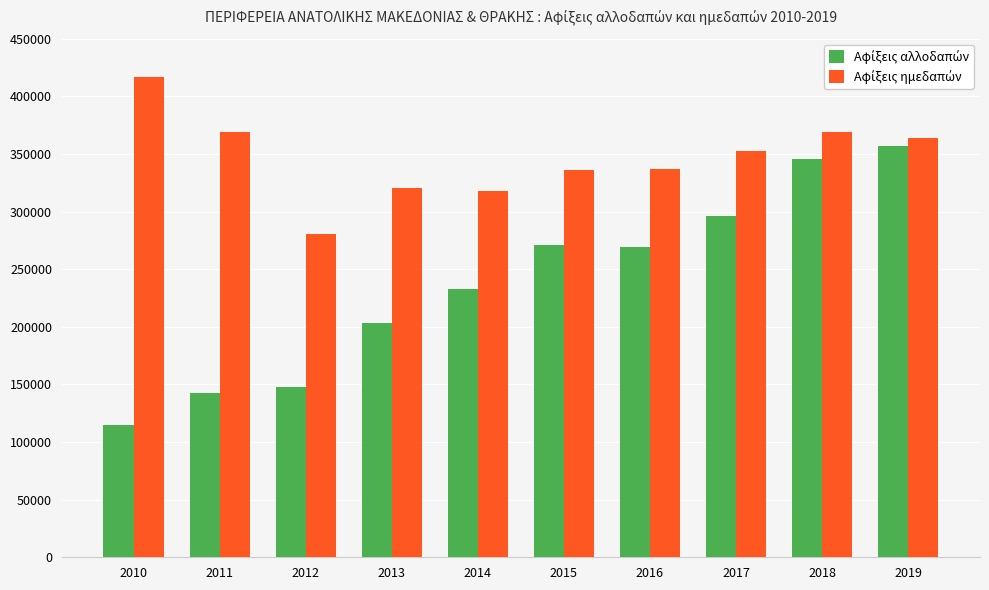

At how many categories does at least one series exceed 260943?

10